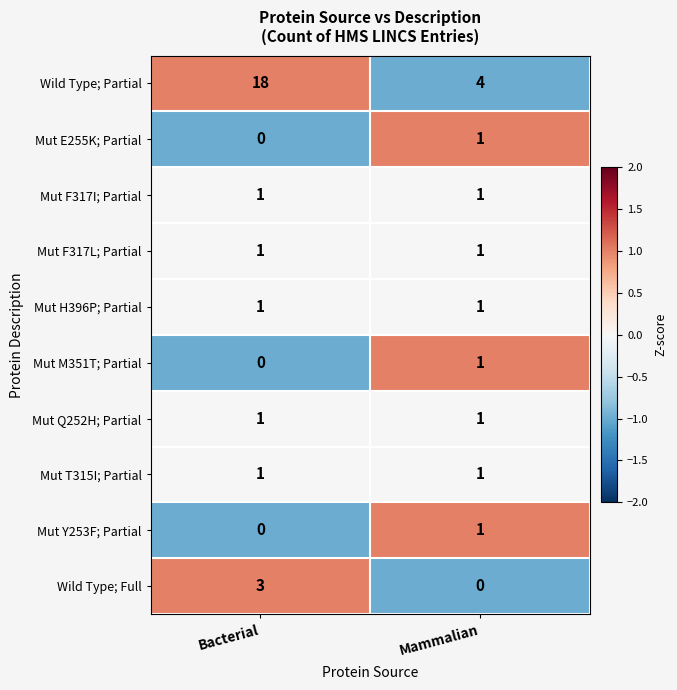

Between Bacterial and Mammalian, which series saw the biggest shift?

Wild Type; Partial